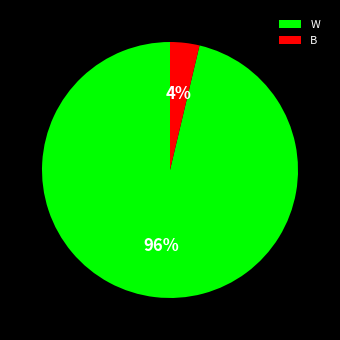

Is it true that B is 10% of the pie?

False